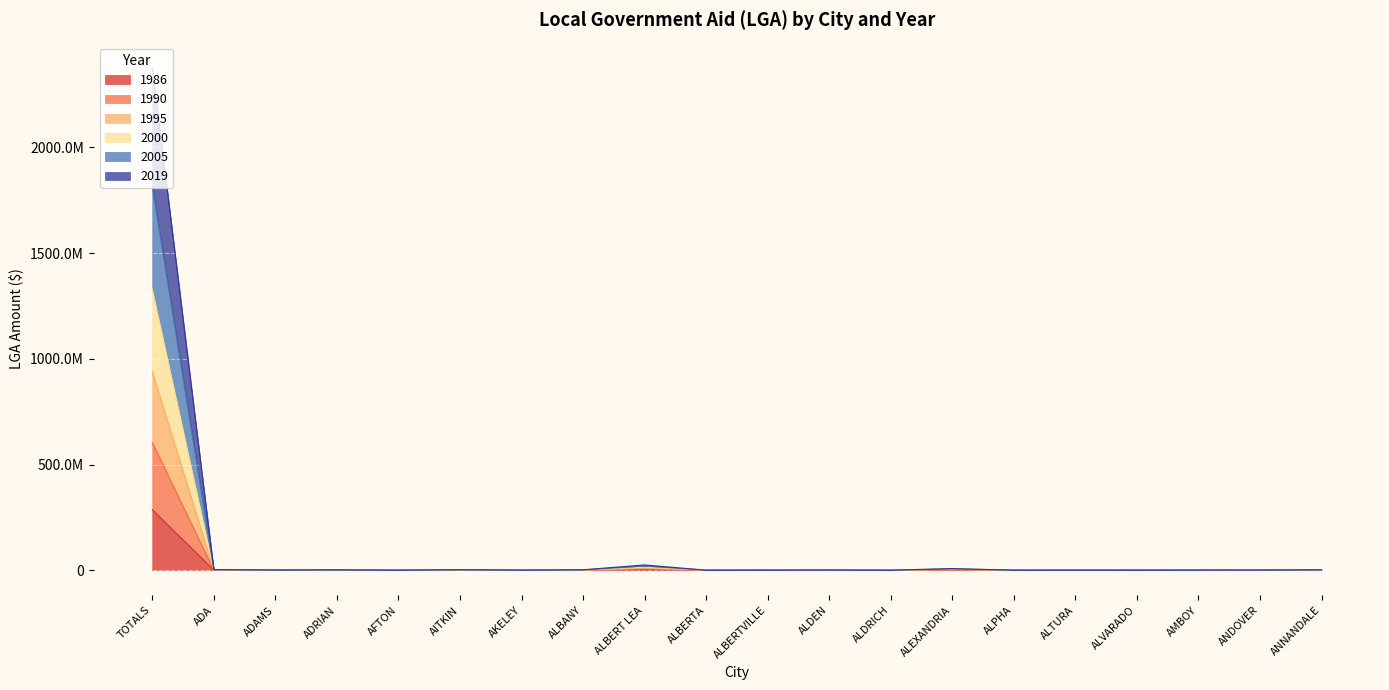

What is the difference between the maximum and minimum values in the 2019 series?

603731577